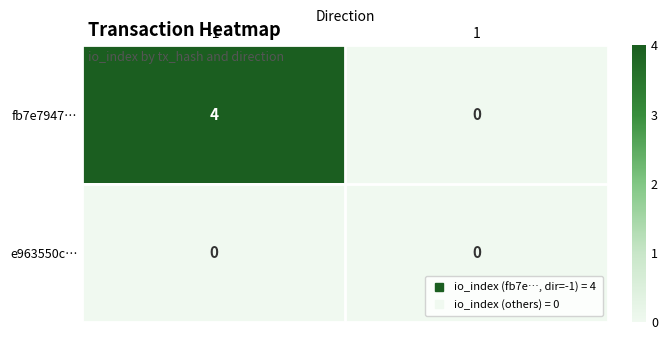

Rank the series by their average value, from lowest to highest.

e963550c…, fb7e7947…